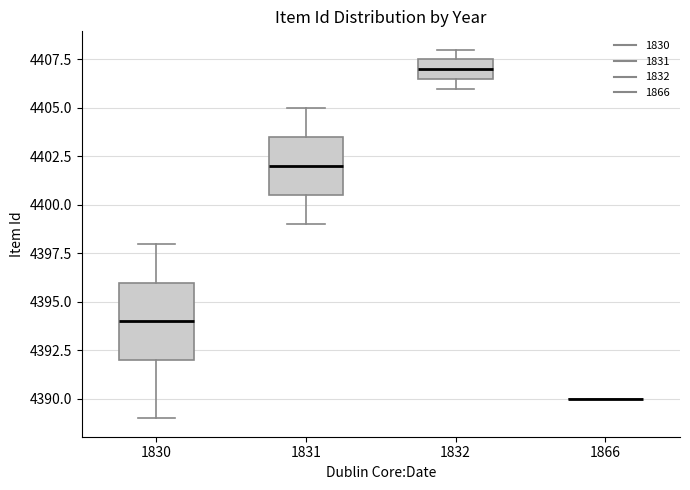

Reading left to right, read every box against the y-axis: the position of its median line, the range the box covers, and the ends of its whiskers. The values are not printed on the chart, so give them approximately, as read against the axis.

1830: median 4394.0, box 4392.0 to 4396.0, whiskers 4389.0 to 4398.0
1831: median 4402.0, box 4400.5 to 4403.5, whiskers 4399.0 to 4405.0
1832: median 4407.0, box 4406.5 to 4407.5, whiskers 4406.0 to 4408.0
1866: box collapsed to a line at 4390.0, whiskers 4390.0 to 4390.0